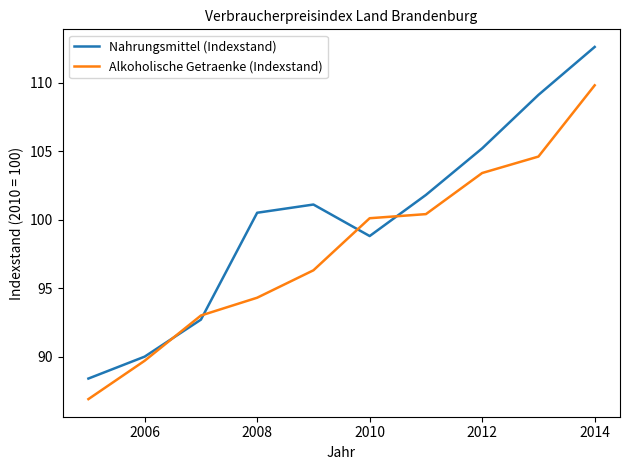

List the series in order of their peak value, lowest first.

Alkoholische Getraenke (Indexstand), Nahrungsmittel (Indexstand)